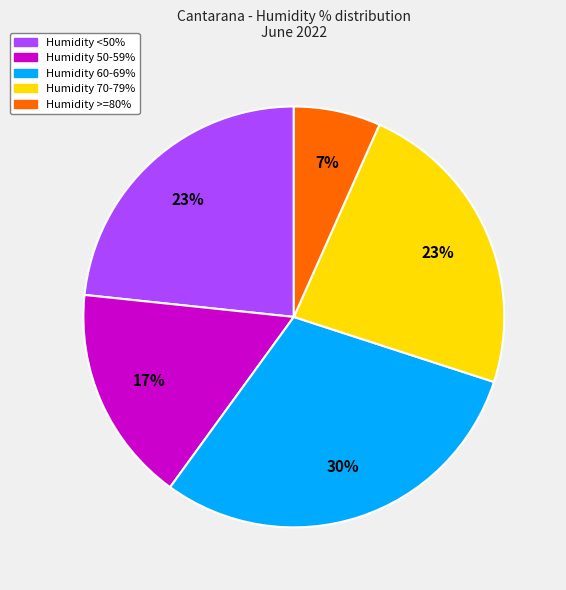

To the nearest percent, what is the difference between the largest and smallest slice percentages?

23%